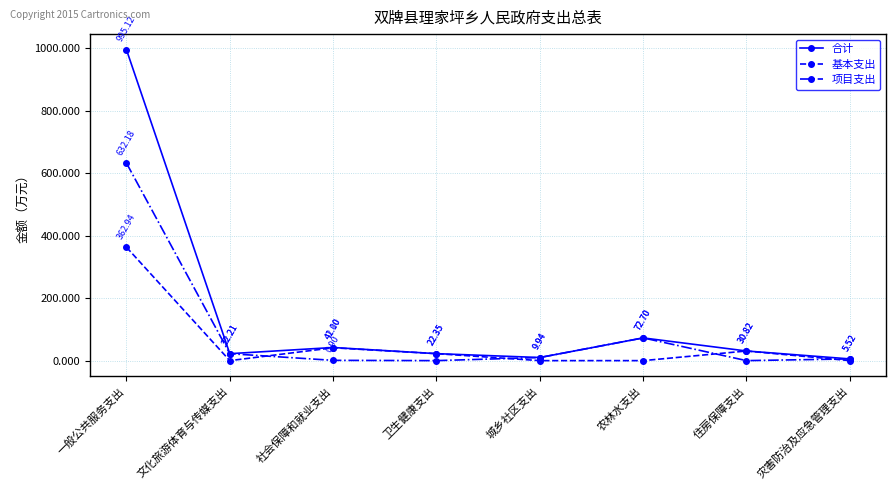

How many series are shown in this chart?

3